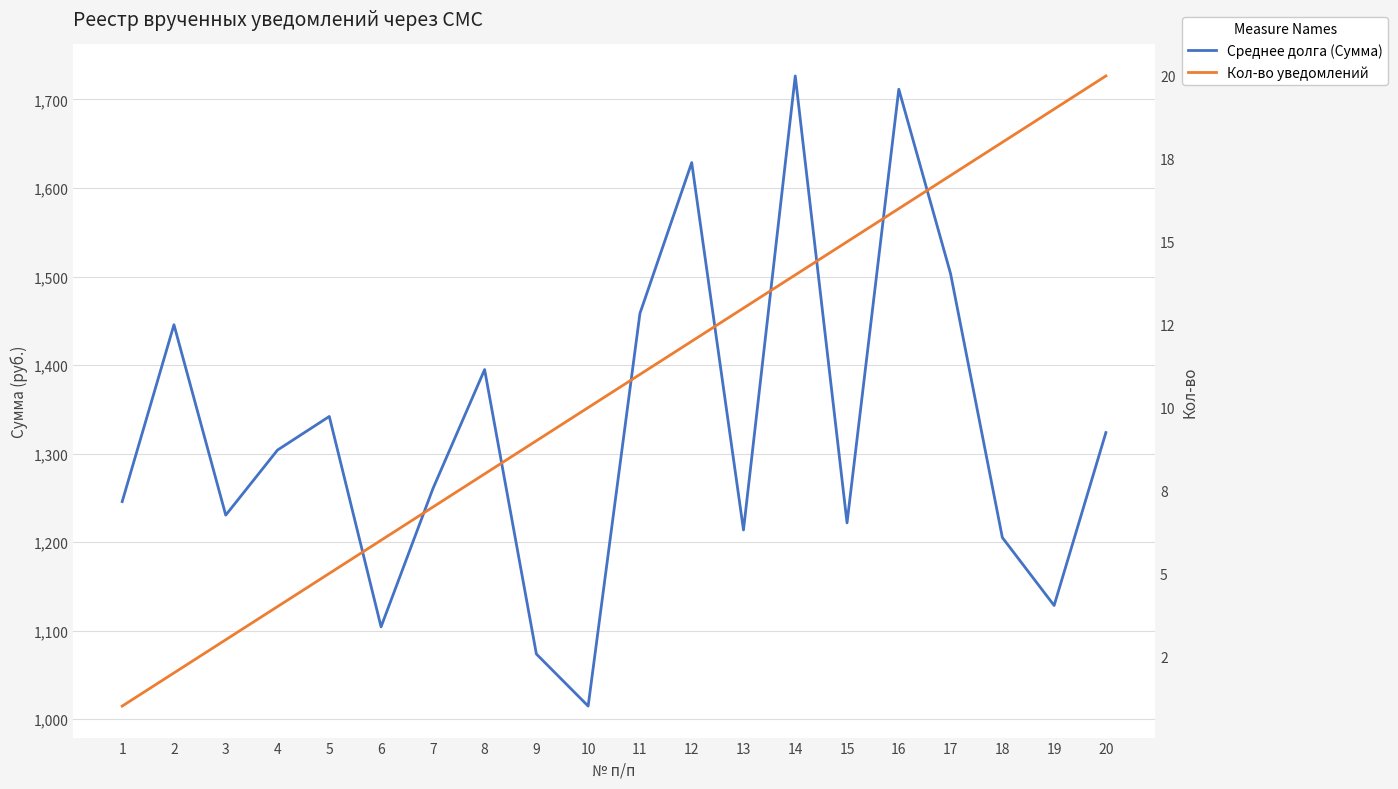

How many values in the Кол-во уведомлений series exceed 11?

9